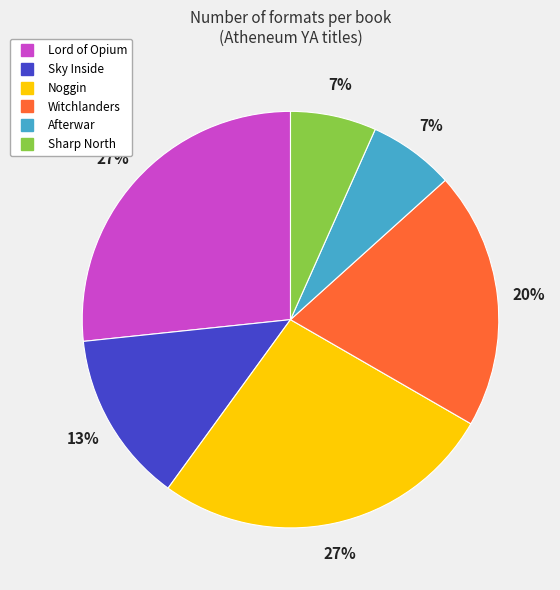

To the nearest percent, what is the average slice percentage?

17%